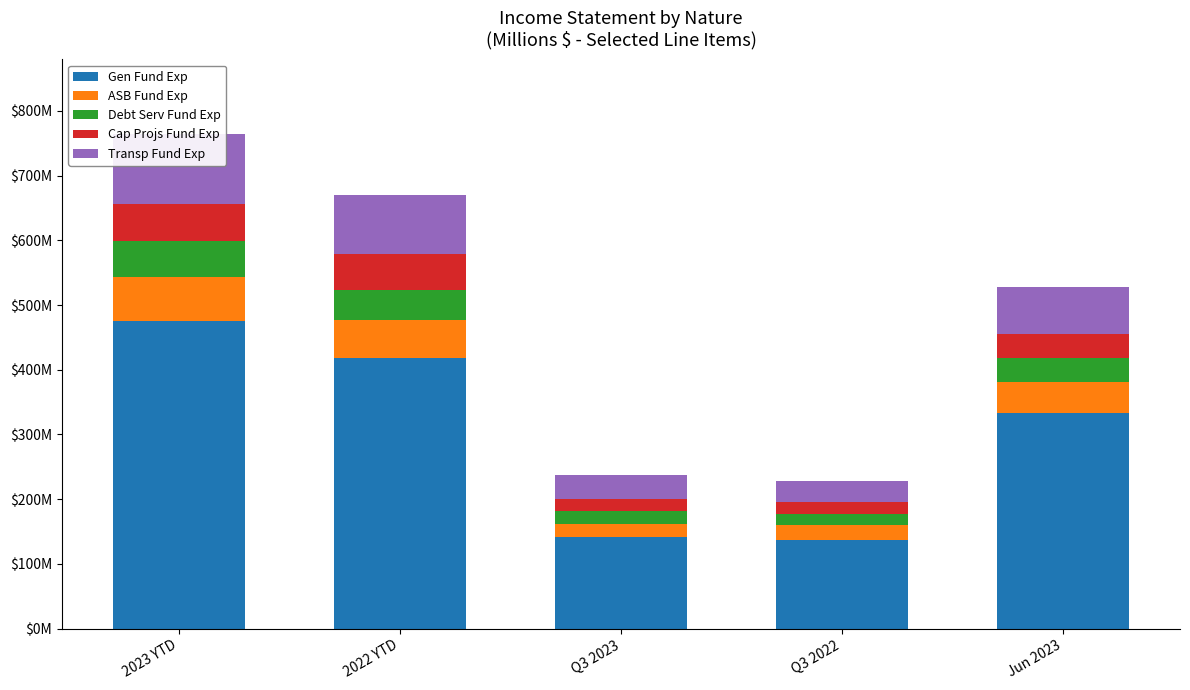

Which series has the largest total across all categories?

Gen Fund Exp